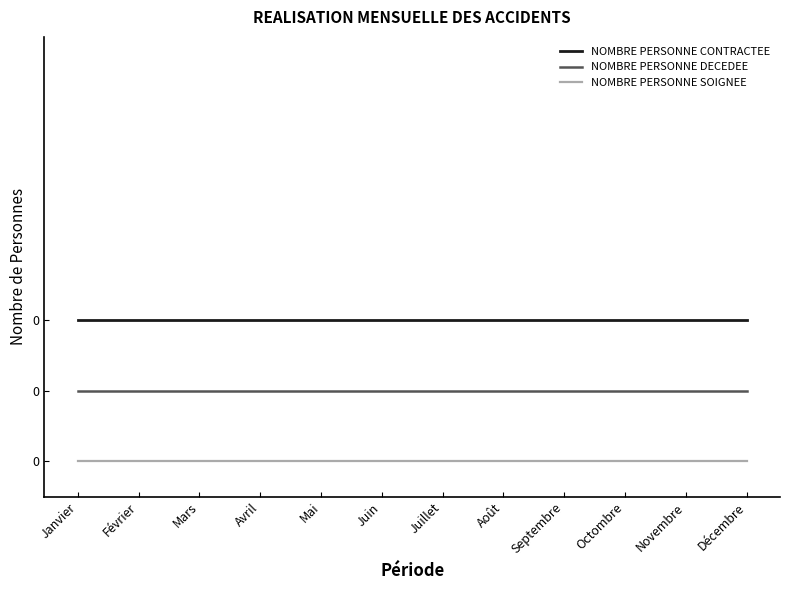

True or false: NOMBRE PERSONNE CONTRACTEE and NOMBRE PERSONNE SOIGNEE cross at least once.

False